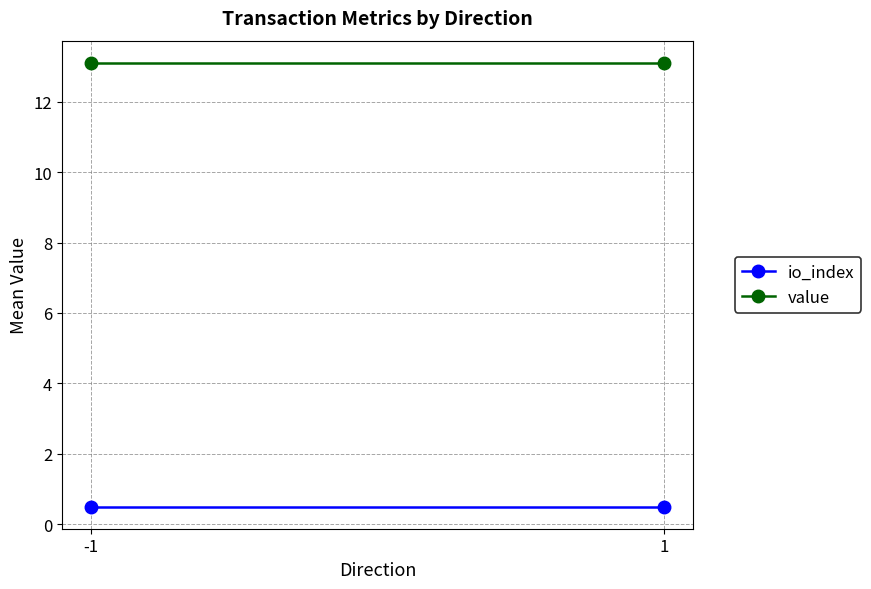

What is the highest value of the io_index series?

0.5